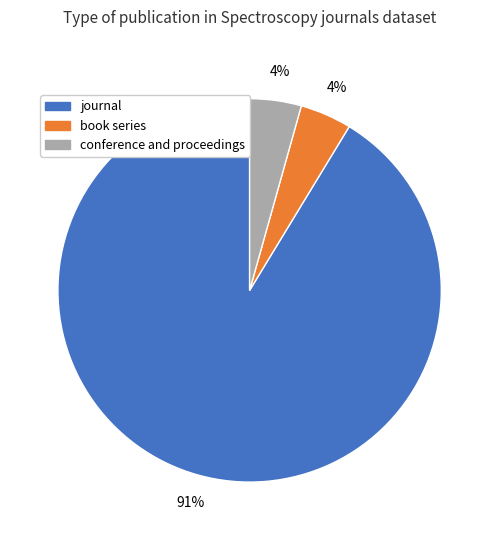

To the nearest percent, what is the average slice percentage?

33%